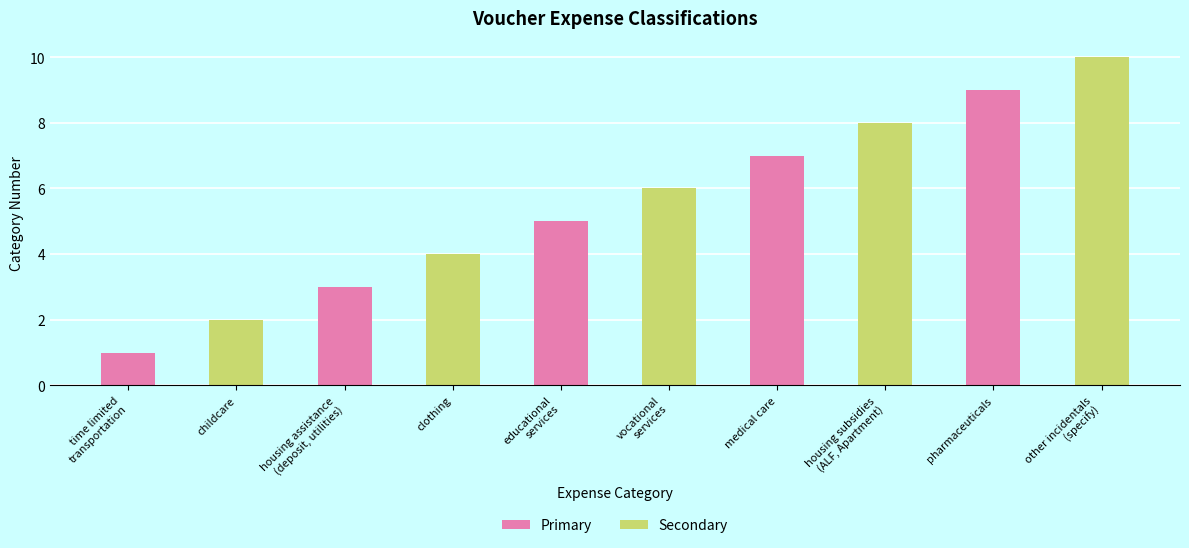

What is the label of the 5th bar from the right?

vocational
services